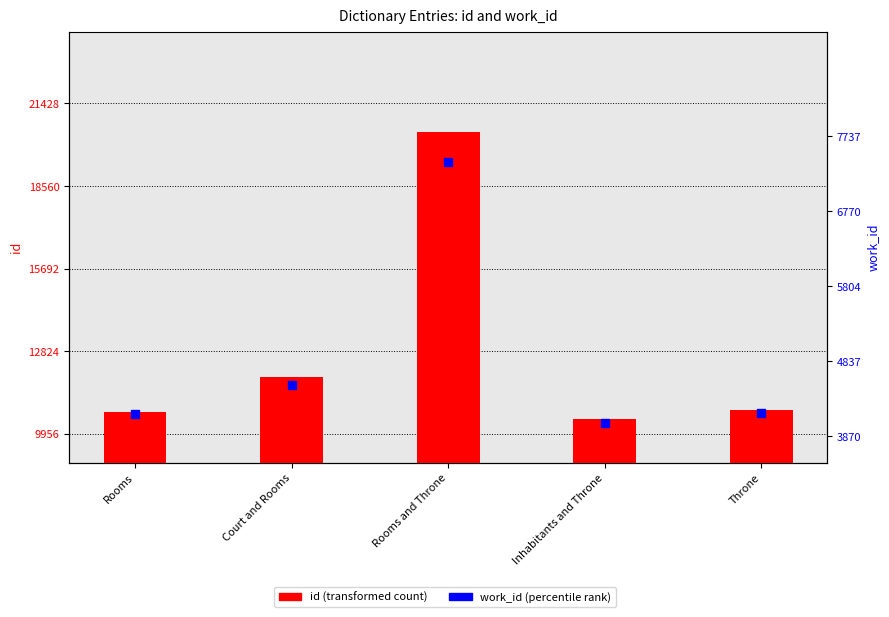

Which series has the largest total across all categories?

id (transformed count)